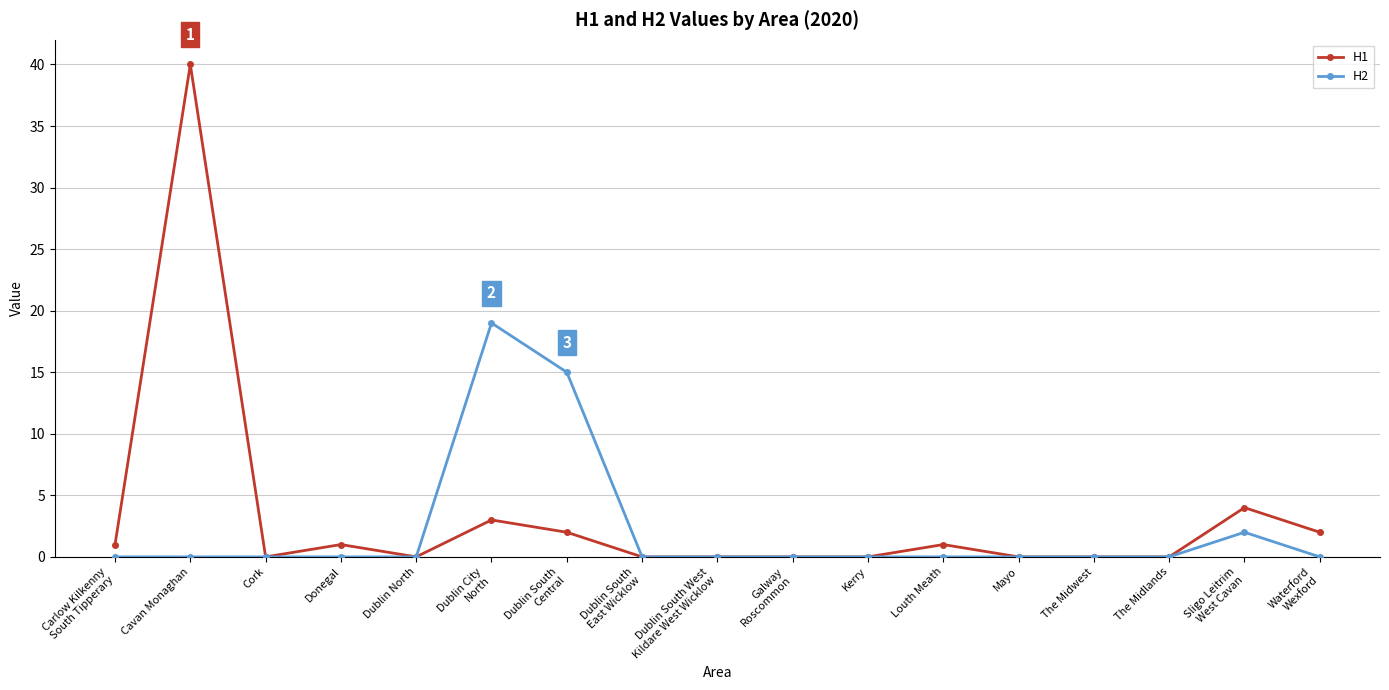

How many lines are shown in the chart?

2